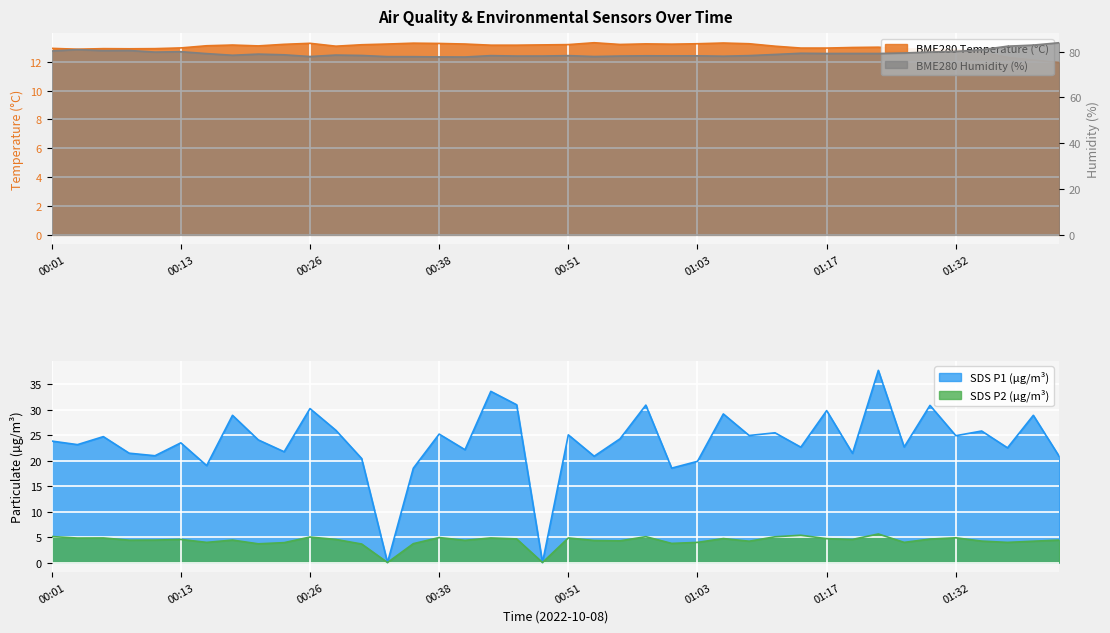

How many series are shown in this chart?

4